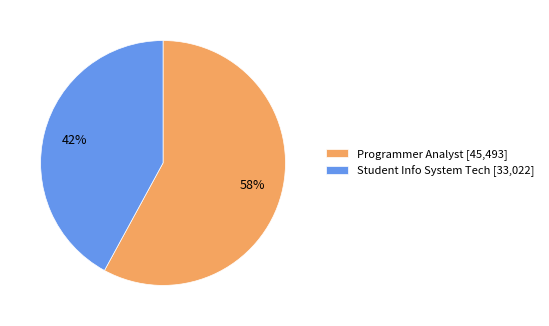

True or false: Student Info System Tech accounts for 33% of the total.

False